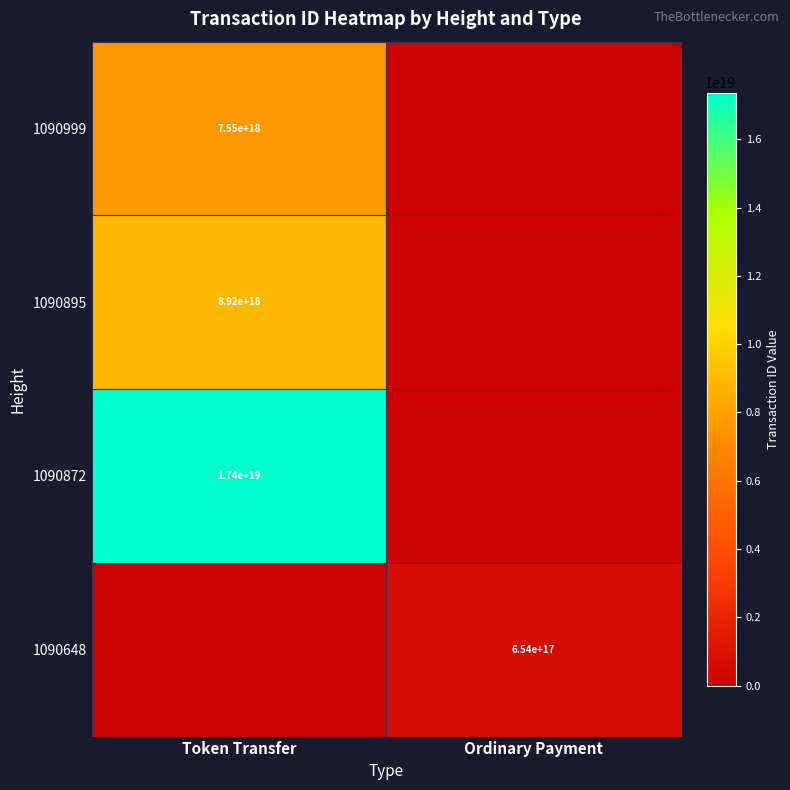

The 1090999 series shows 13176687811430629376 at Token Transfer. True or false?

False